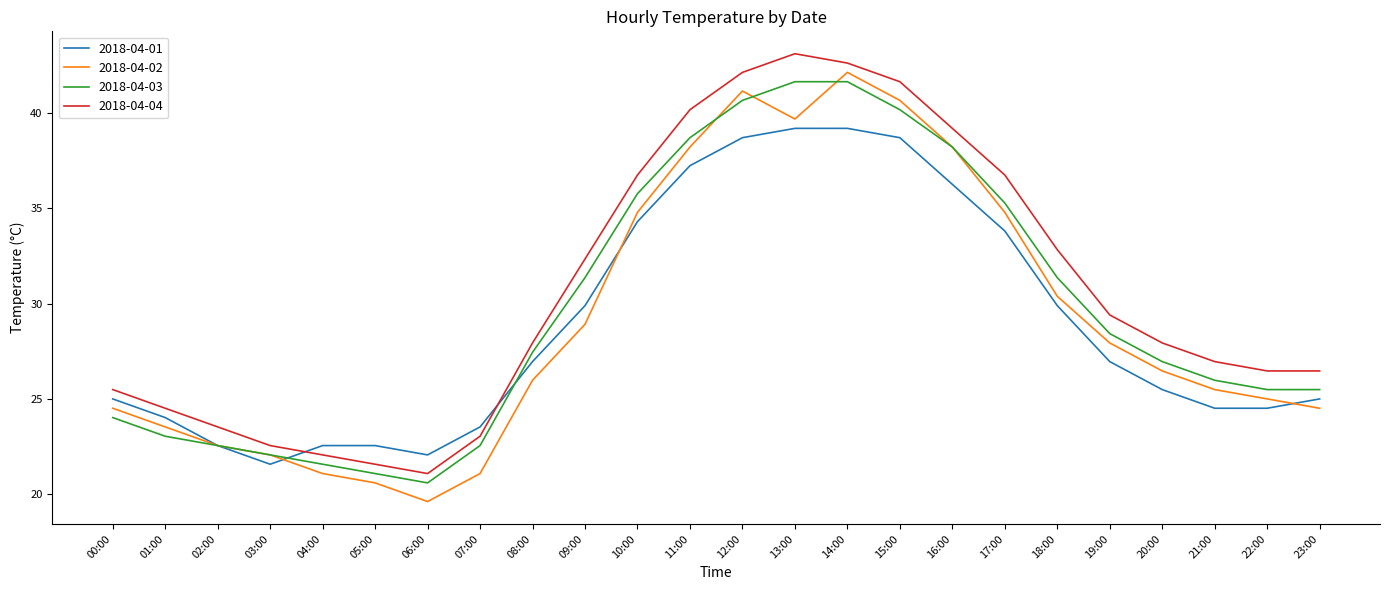

What are all the series names shown in the legend?

2018-04-01, 2018-04-02, 2018-04-03, 2018-04-04